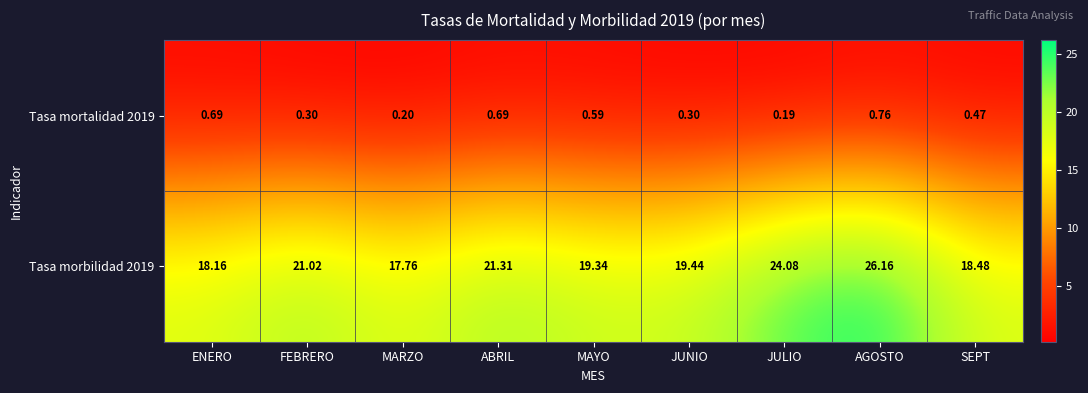

Is the value of Tasa morbilidad 2019 at SEPT greater than the value of Tasa mortalidad 2019 at FEBRERO?

Yes